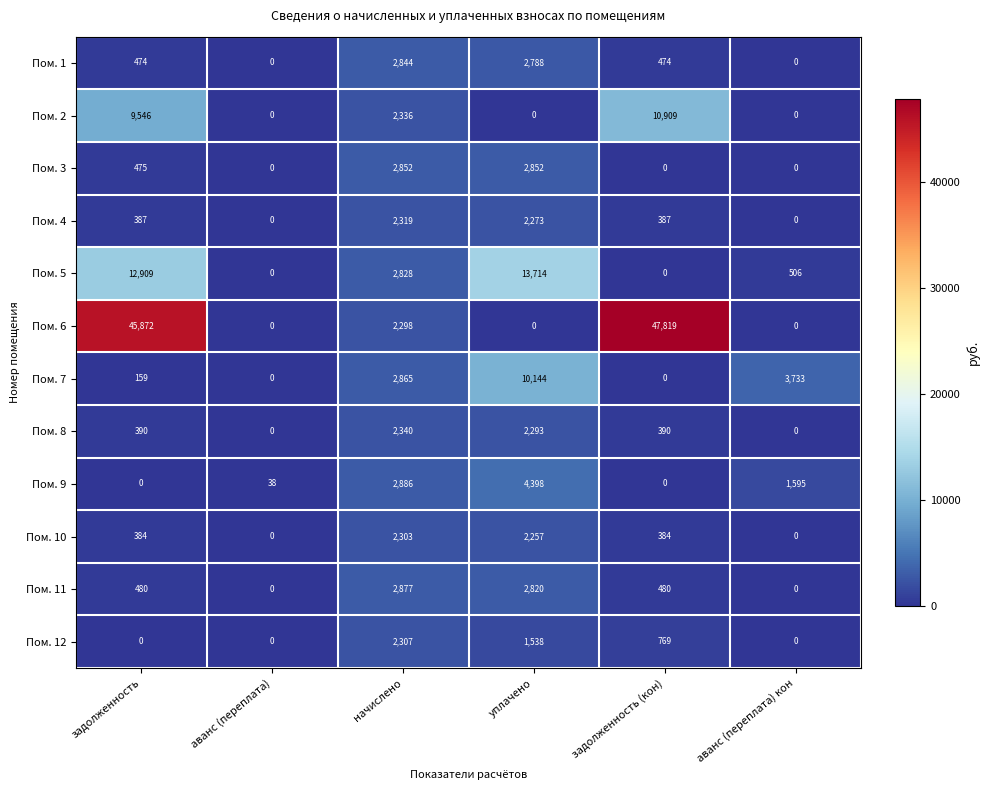

List the series in order of their peak value, highest first.

Пом. 6, Пом. 5, Пом. 2, Пом. 7, Пом. 9, Пом. 11, Пом. 3, Пом. 1, Пом. 8, Пом. 4, Пом. 12, Пом. 10